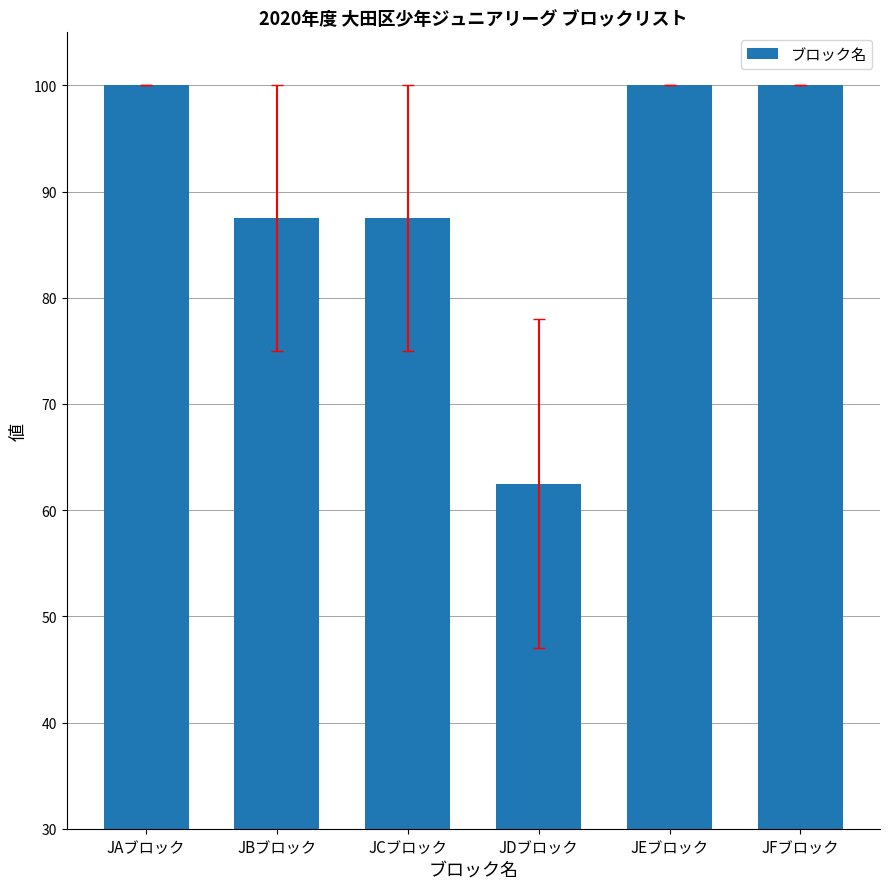

Reading left to right, what are all the values shown in this chart?

JAブロック=100.0	JBブロック=87.5	JCブロック=87.5	JDブロック=62.5	JEブロック=100.0	JFブロック=100.0